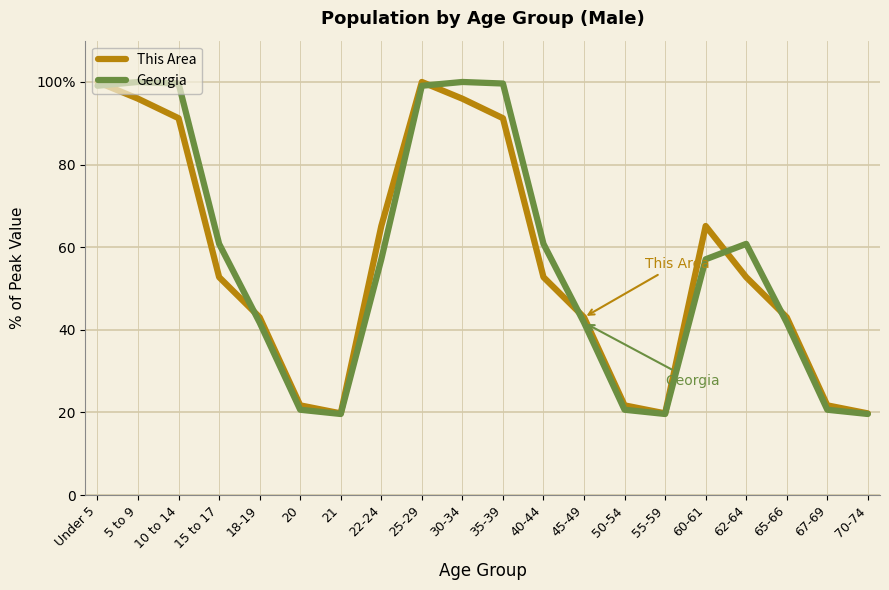

List the labels in order of This Area value, smallest first.

21, 55-59, 70-74, 20, 50-54, 67-69, 18-19, 45-49, 65-66, 15 to 17, 40-44, 62-64, 22-24, 60-61, 10 to 14, 35-39, 5 to 9, 30-34, Under 5, 25-29